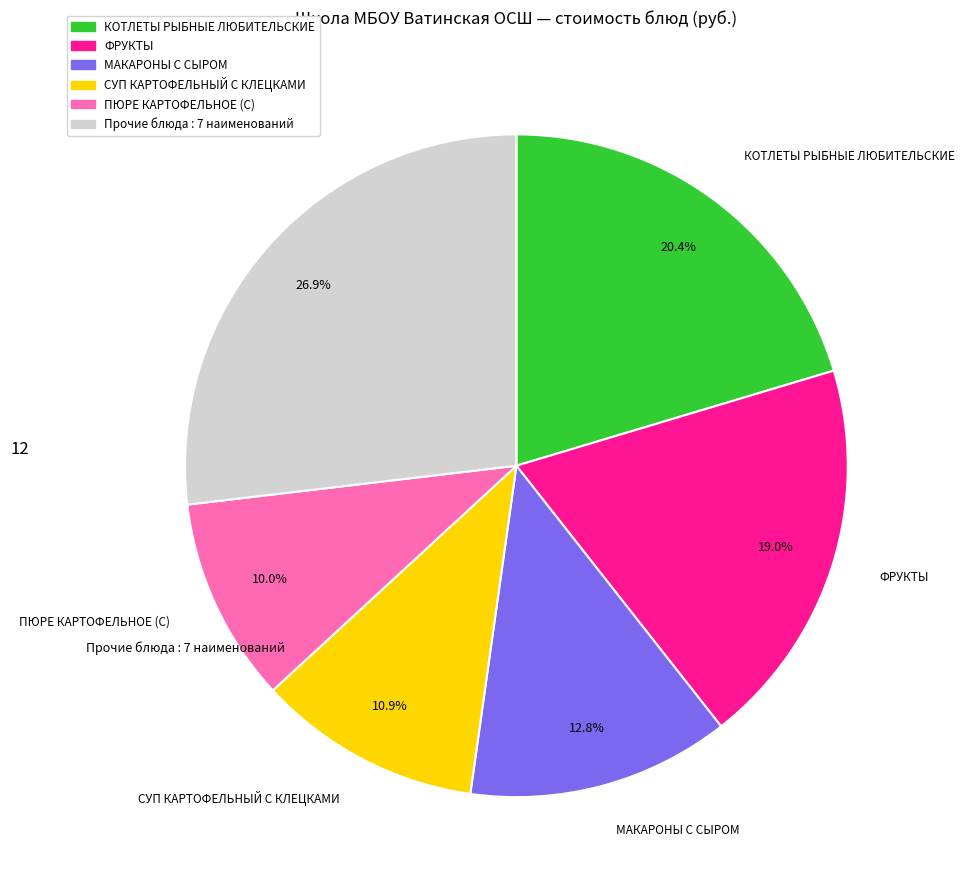

Is there any slice that represents more than half of the pie?

No